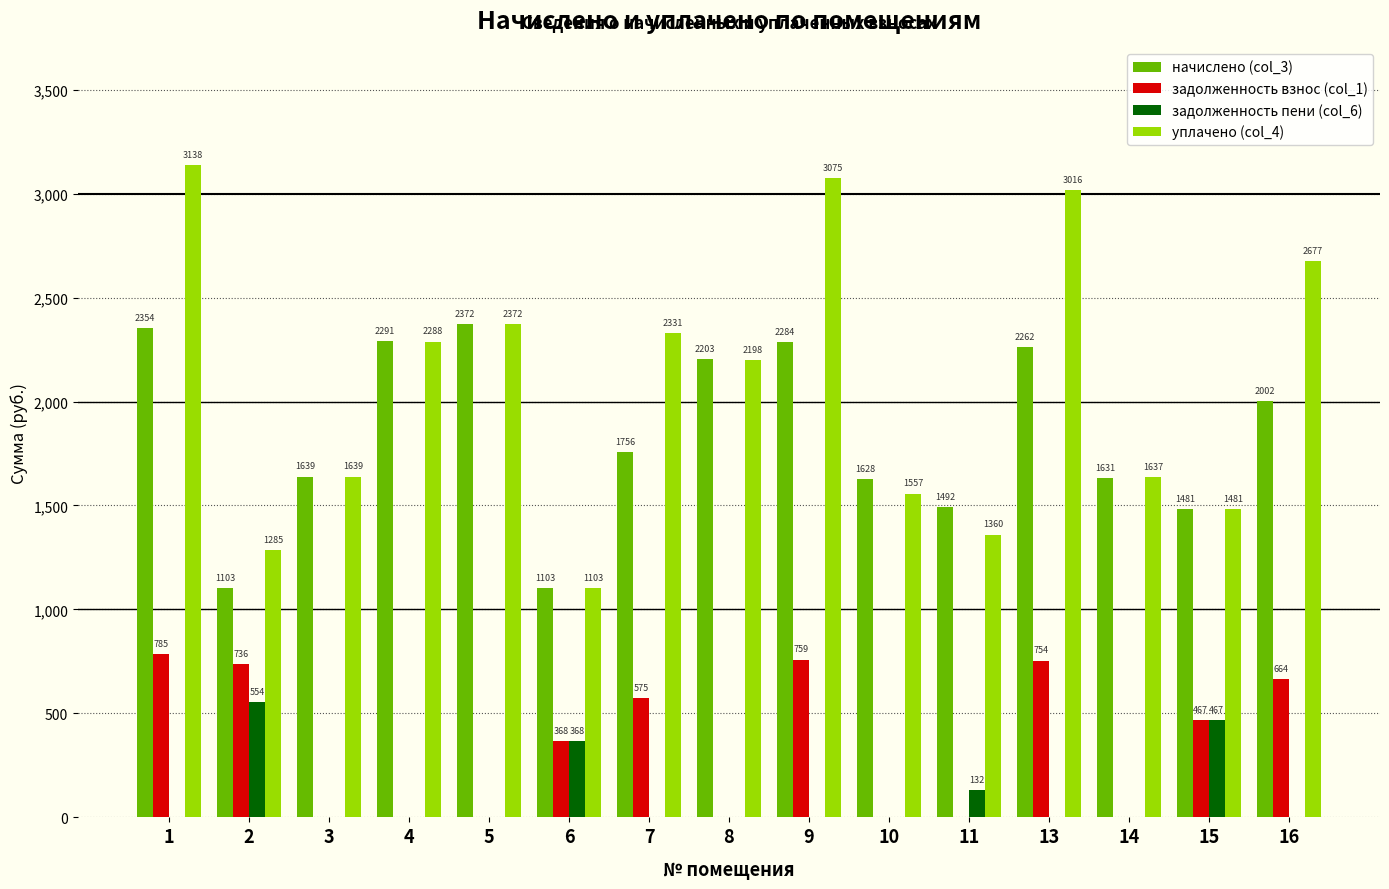

What is the sum of all уплачено (col_4) values?

31158.3